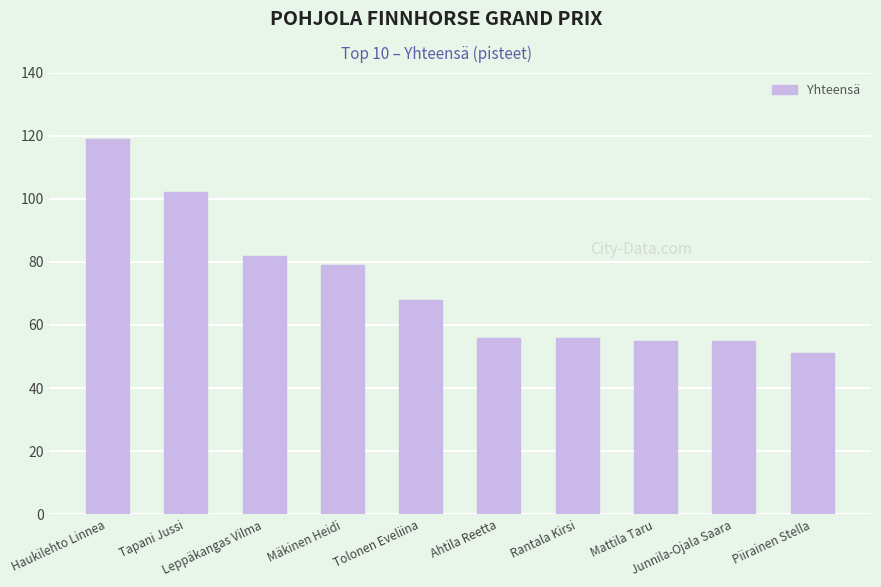

What is the change in value from Tolonen Eveliina to Piirainen Stella?

-17